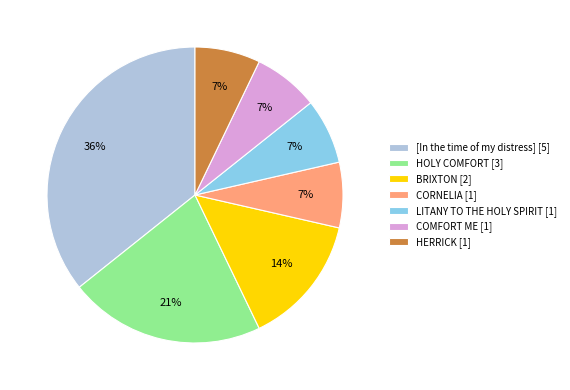

True or false: CORNELIA accounts for 1% of the total.

False